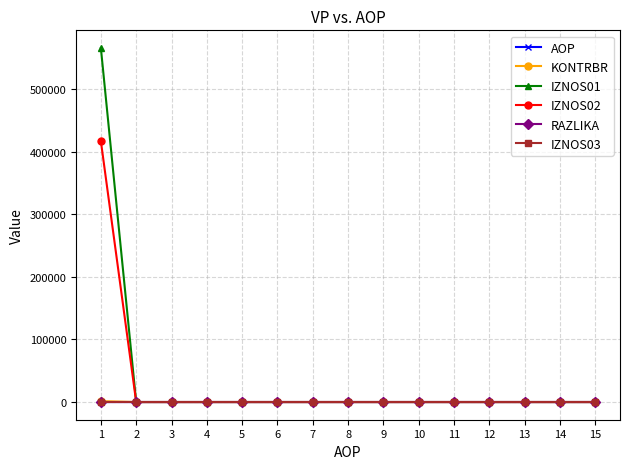

Which series has the largest range (max minus min)?

IZNOS01